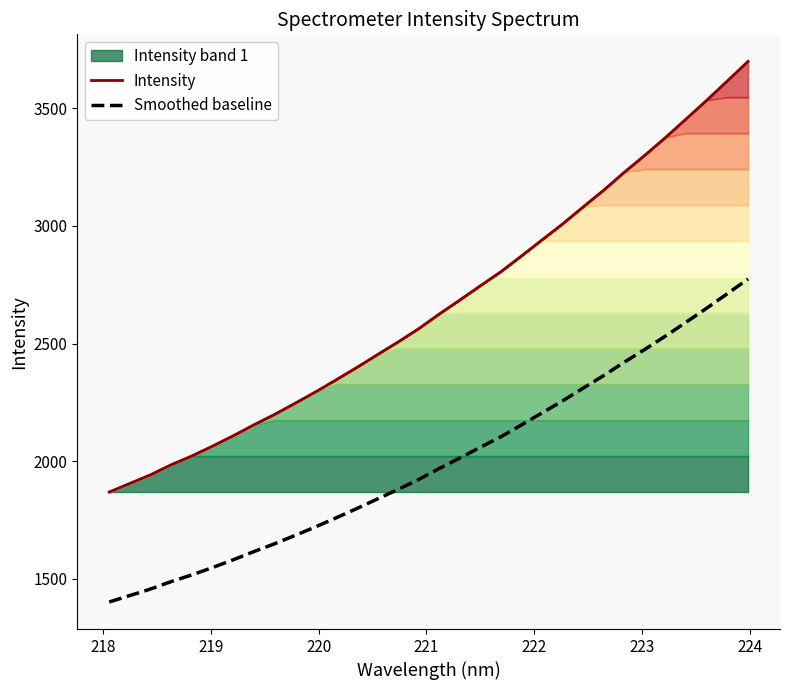

How many categories are shown in the chart?

32